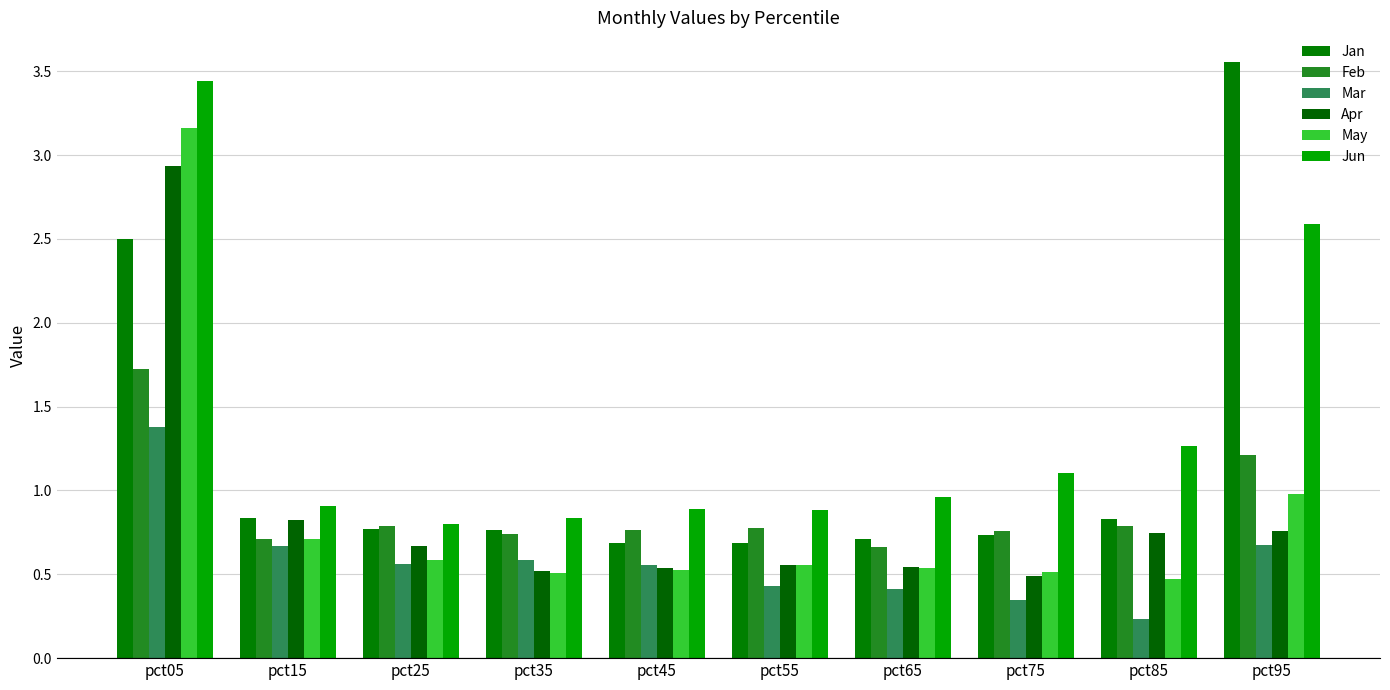

Which has a higher value, pct15 or pct55?

pct15